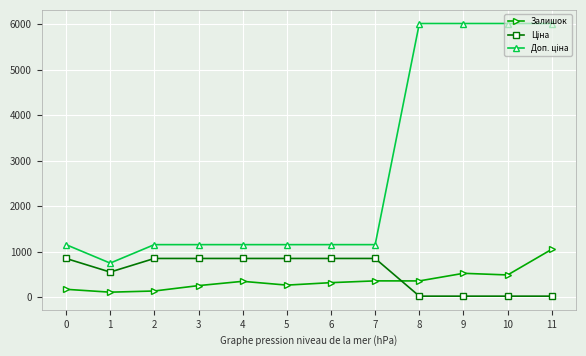

What is the difference between the highest and lowest values at 5?

888.3